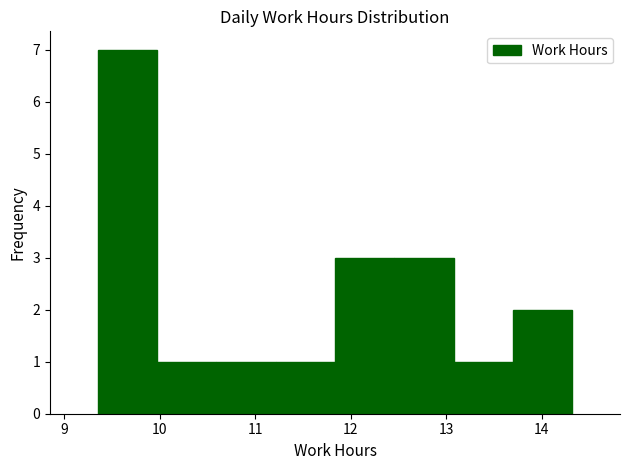

Reading left to right, list every bar in this chart as the range it spans on the x-axis followed by its height. Neither the bar edges nor the heights are printed on the chart, so give them approximately, as read against the axes.

9.4 to 10.0: 7
10.0 to 10.6: 1
10.6 to 11.2: 1
11.2 to 11.8: 1
11.8 to 12.5: 3
12.5 to 13.1: 3
13.1 to 13.7: 1
13.7 to 14.3: 2